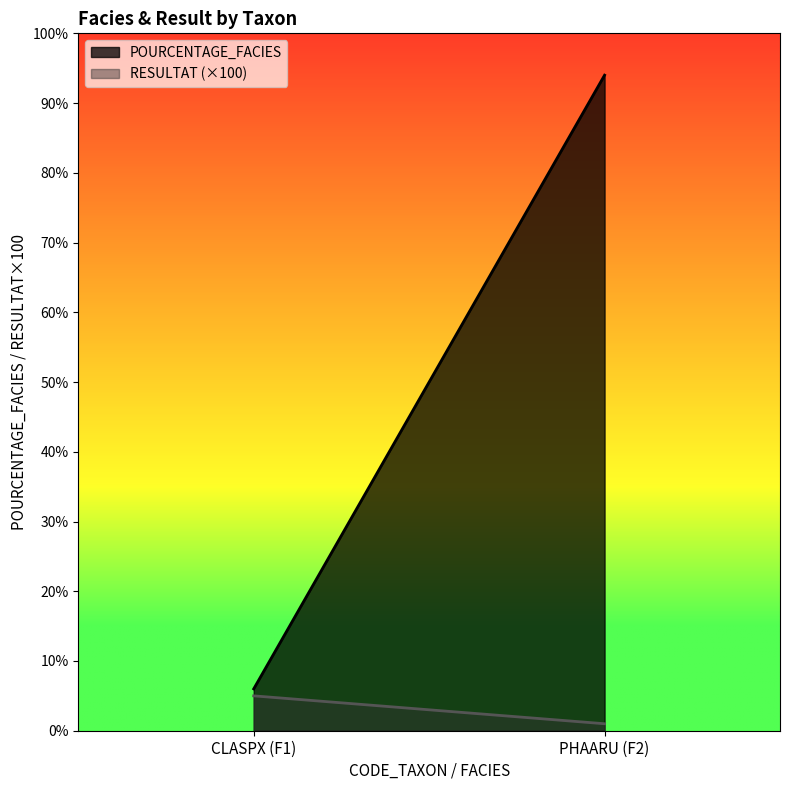

Which category has the lowest value across all series?

PHAARU (F2)